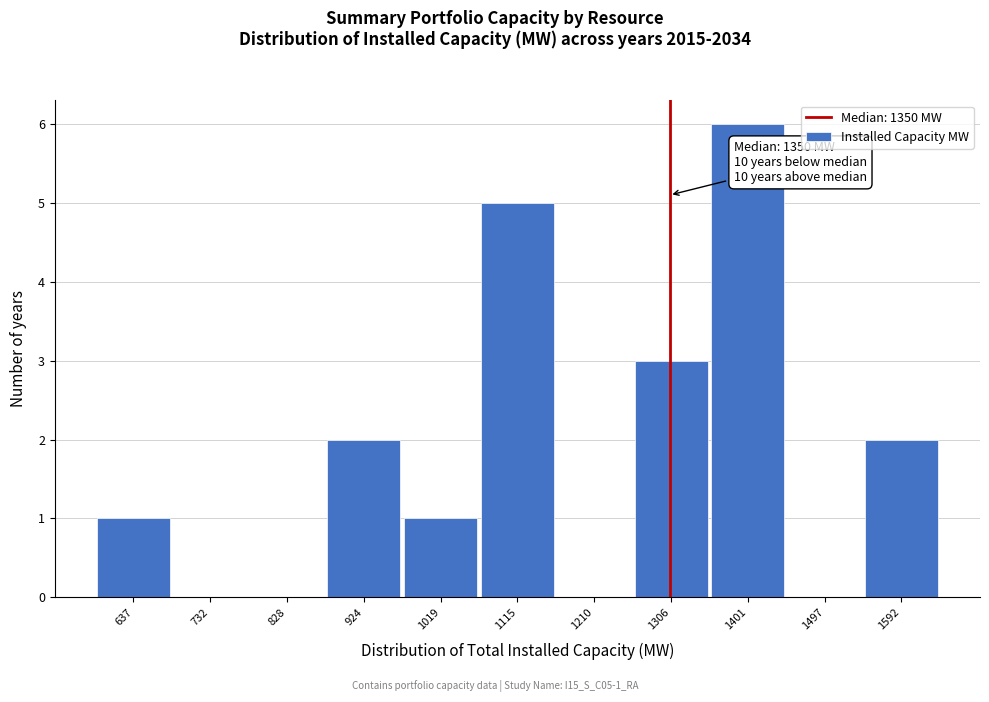

Reading right to left, what are all the values shown in this chart?

1592=2	1497=0	1401=6	1306=3	1210=0	1115=5	1019=1	924=2	828=0	732=0	637=1